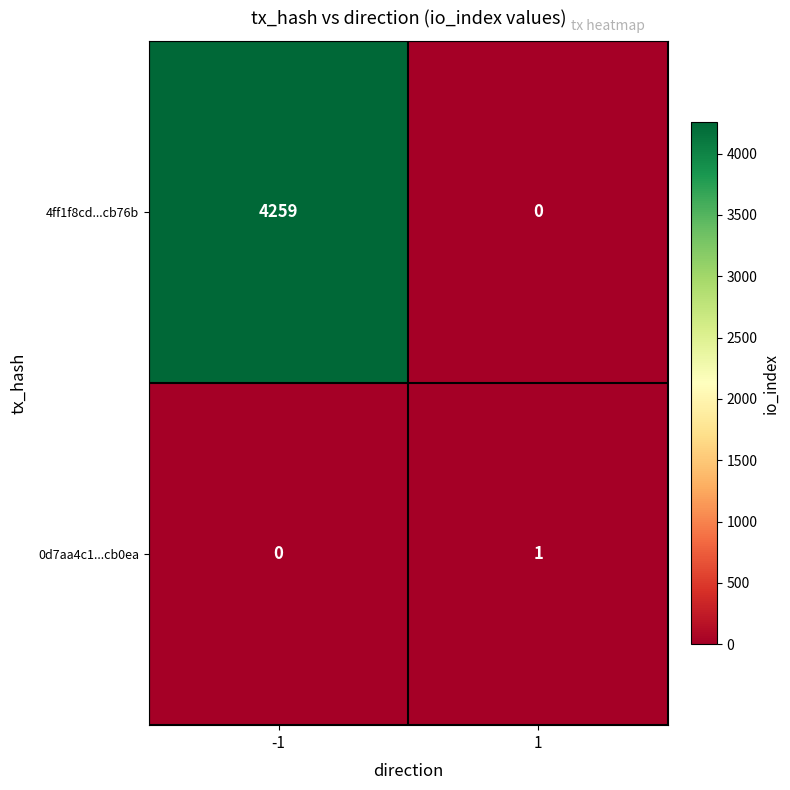

Is it true that 0d7aa4c1...cb0ea equals 1 at 1?

True